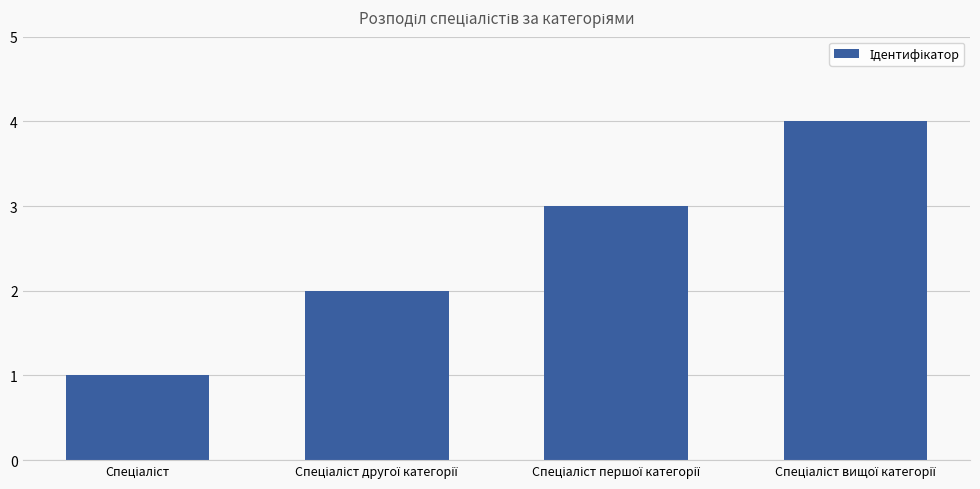

What is the difference between the maximum and minimum values?

3